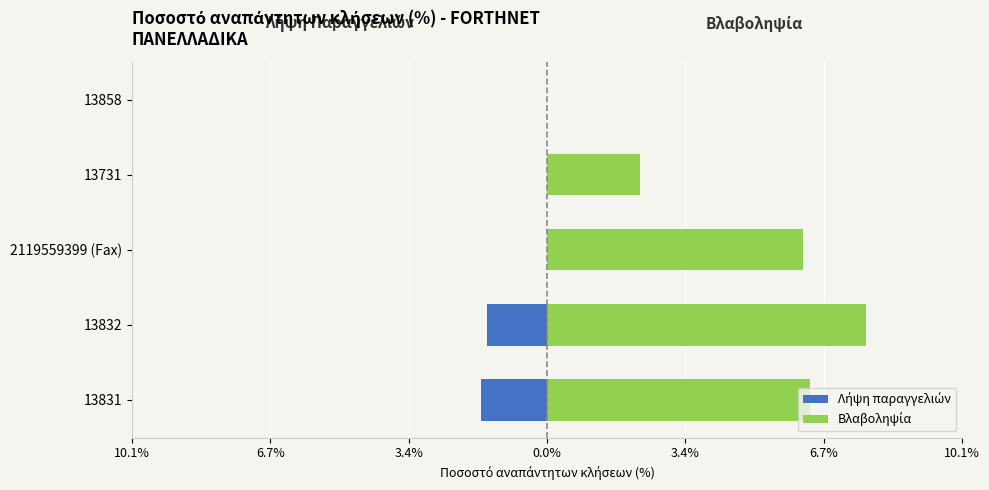

The Βλαβοληψία series shows 0.1 at 2119559399 (Fax). True or false?

False